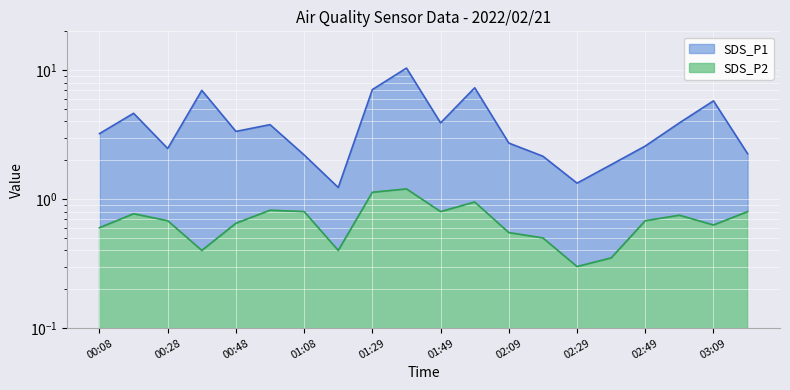

What is the total value across all series at 01:59?

8.2